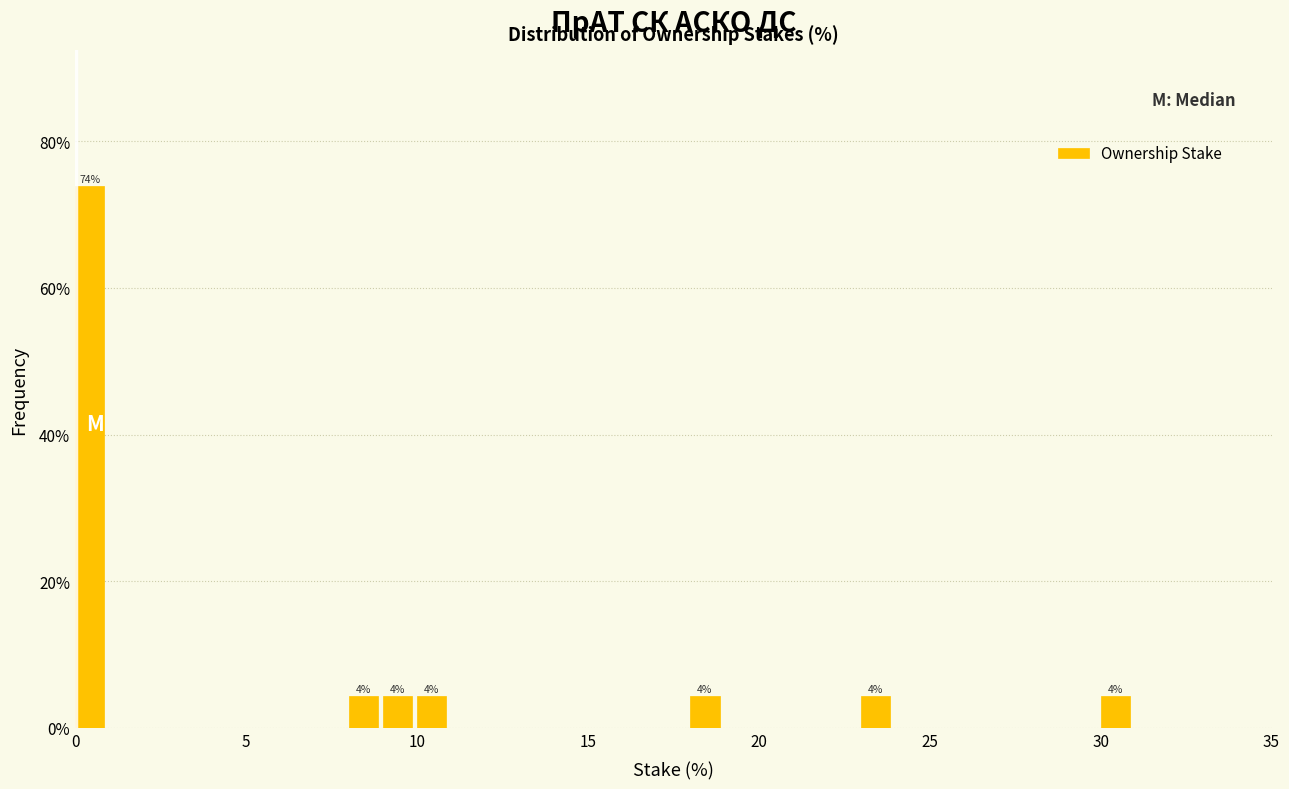

Read against the x-axis, roughly where is the centre of the tallest bar?

0.5